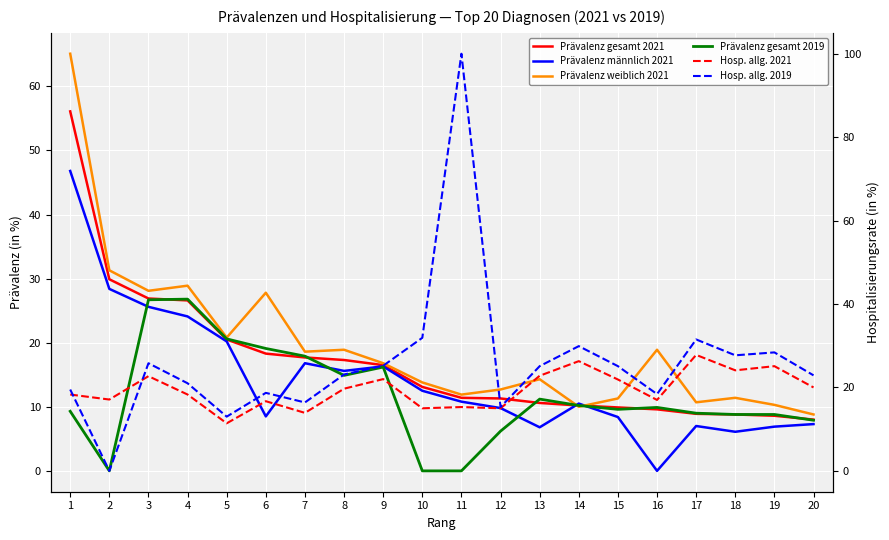

True or false: Prävalenz weiblich 2021 has more than 2 points higher than both neighbors.

True